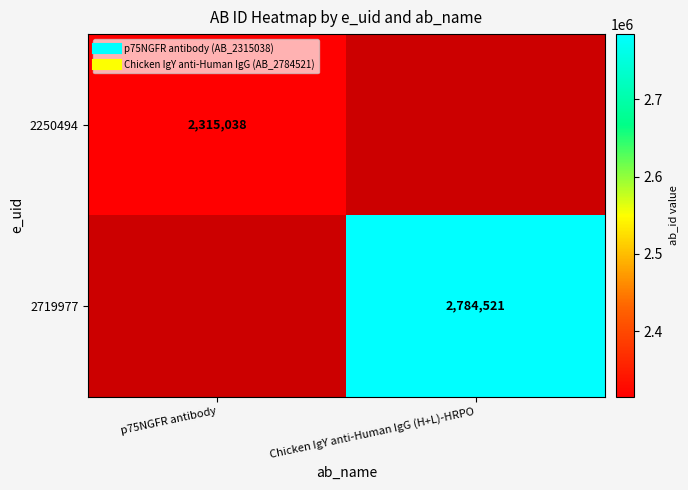

At p75NGFR antibody, list the series in order from largest to smallest.

2250494, 2719977